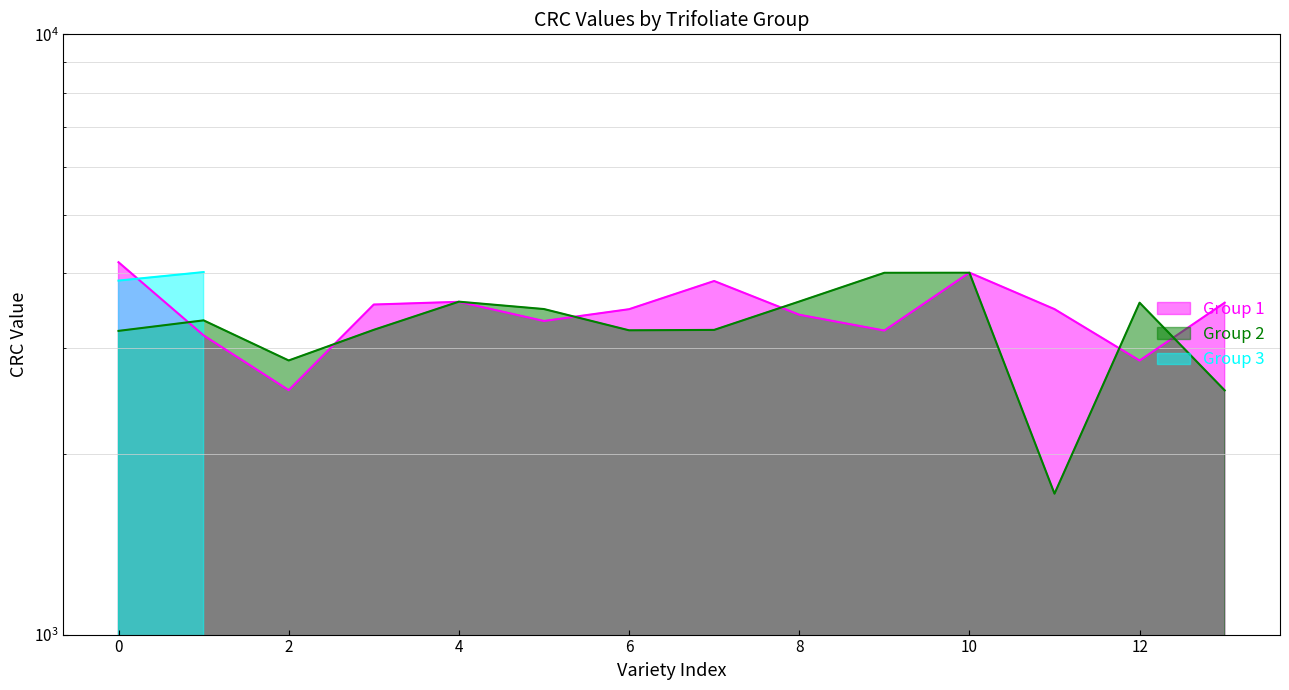

How many data points does each series have?

14